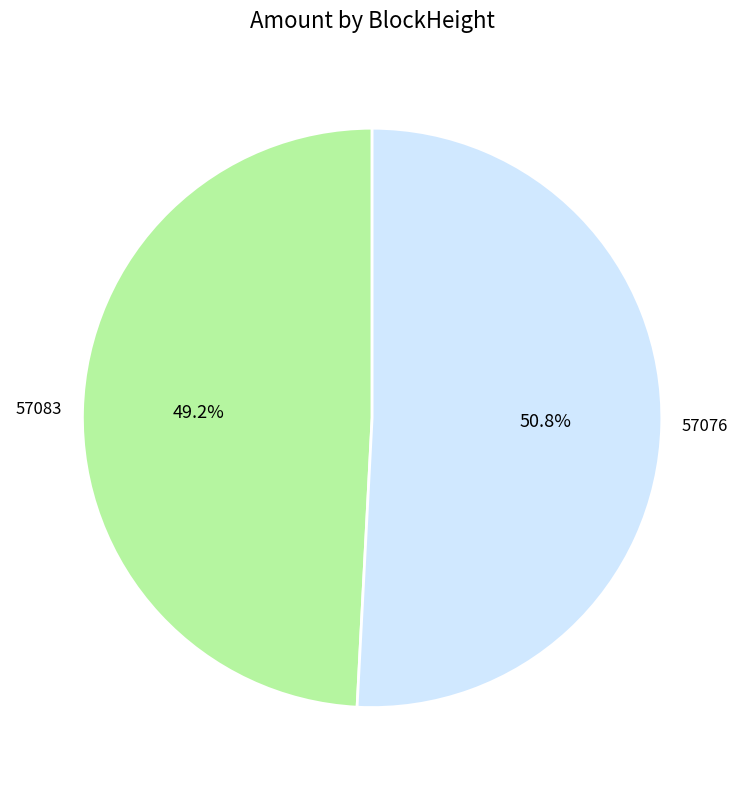

How many segments does this pie chart have?

2